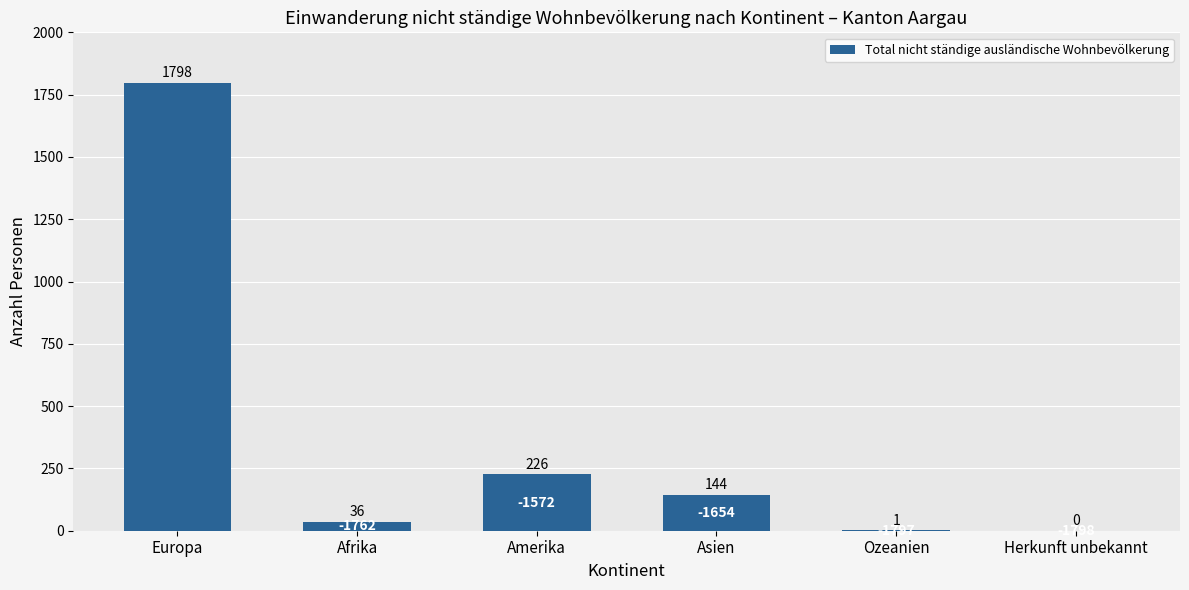

Where is the data nearest to the value 899?

Amerika